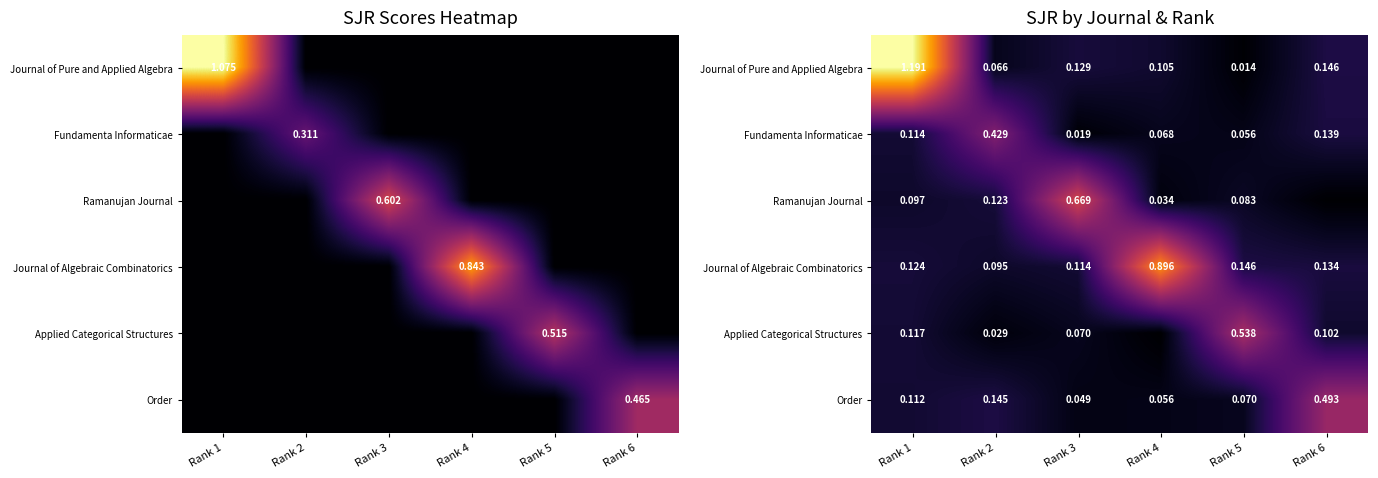

What is the total value across all series at Rank 6?

1.0